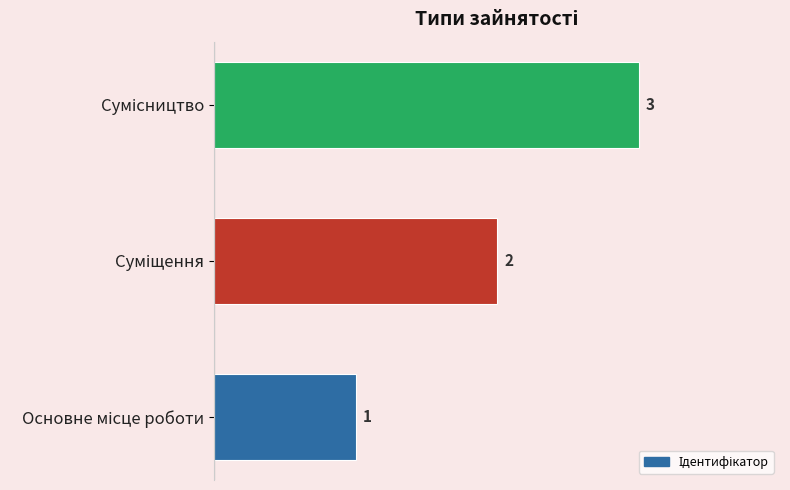

What is the average value?

2